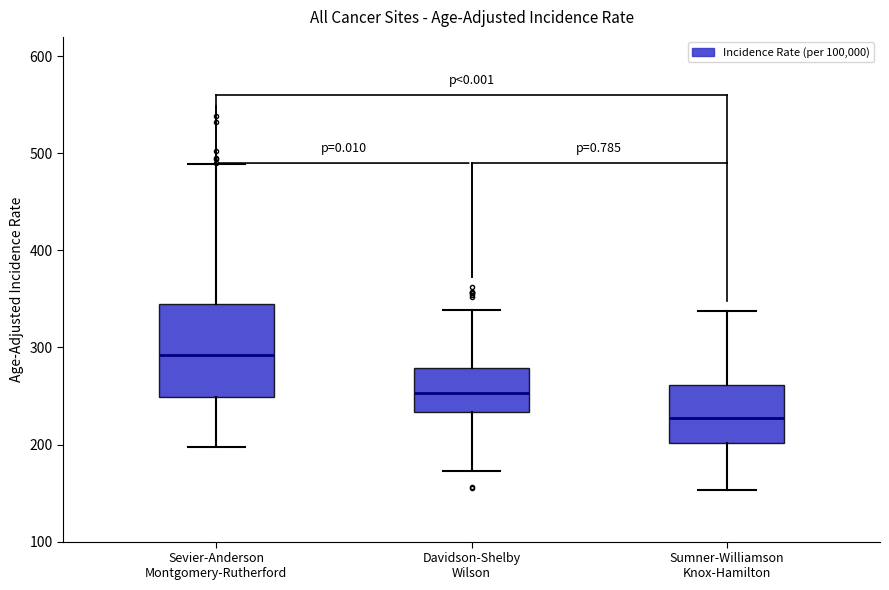

Comparing the boxes themselves (not the whiskers), which one is the tallest?

Sevier-Anderson Montgomery-Rutherford